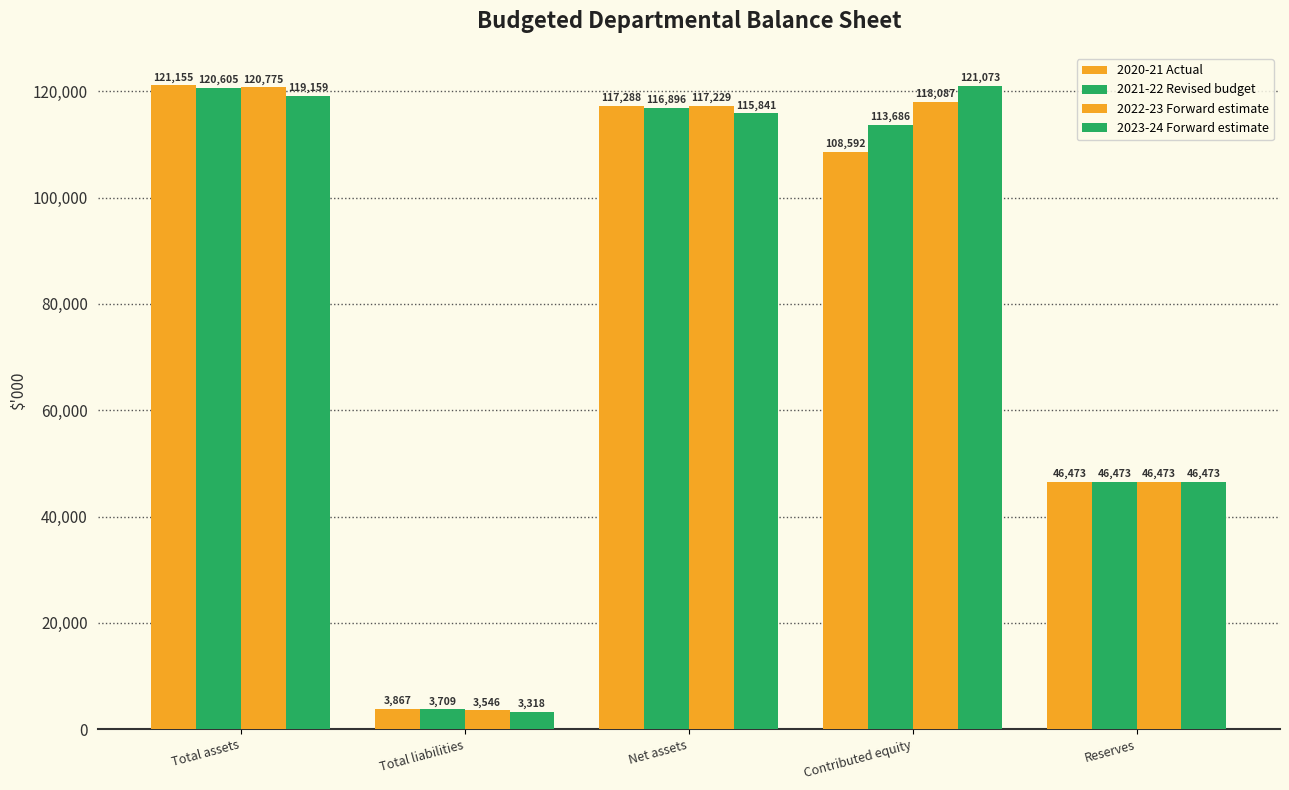

How many groups of bars are there?

5